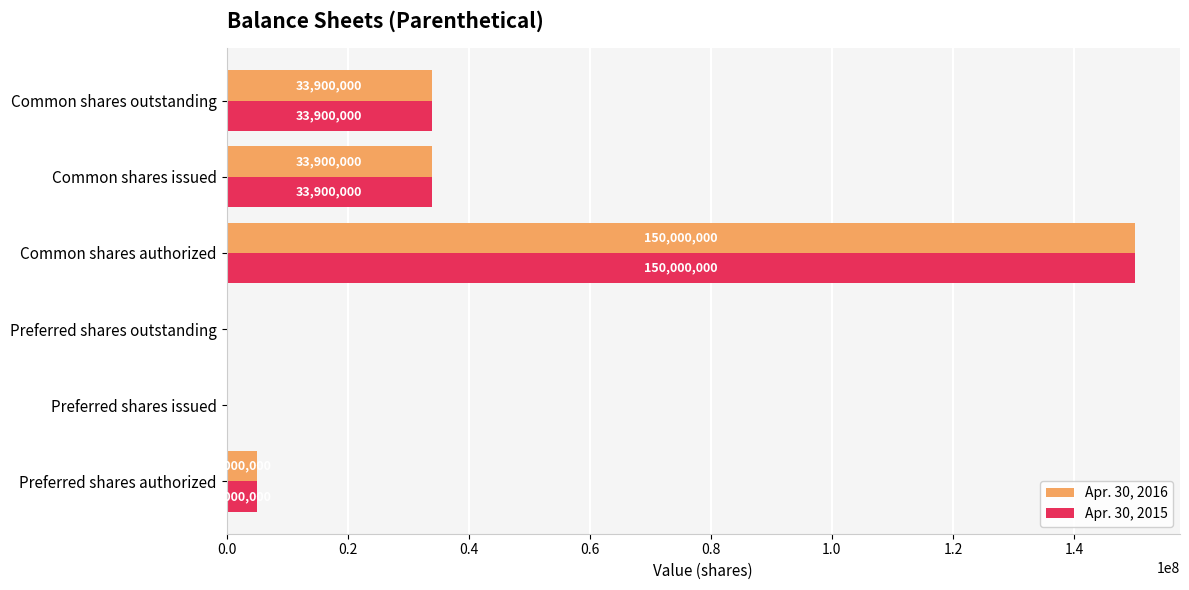

What is the sum of all Apr. 30, 2016 values?

222800000